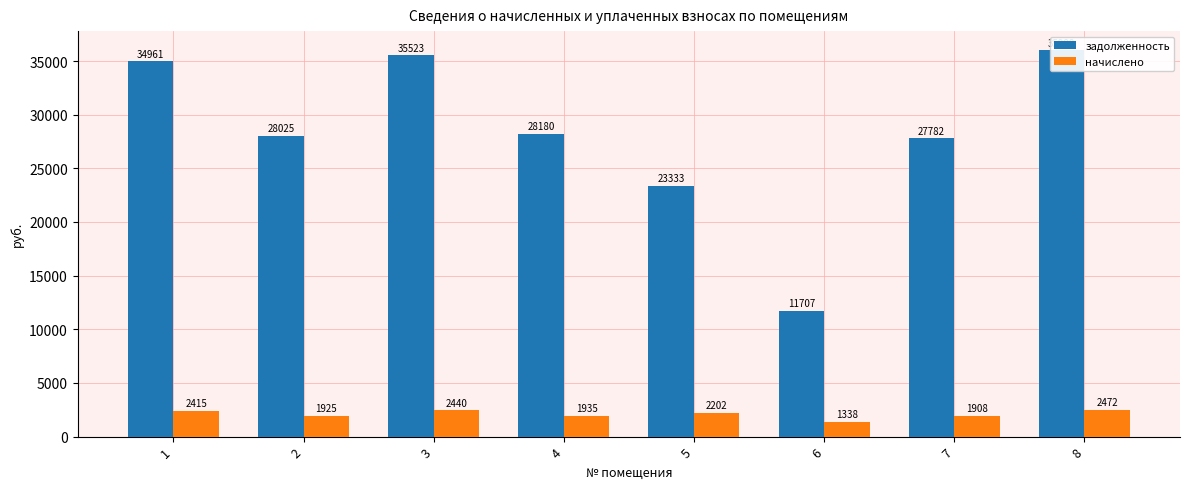

At which label does начислено first exceed 2202?

1